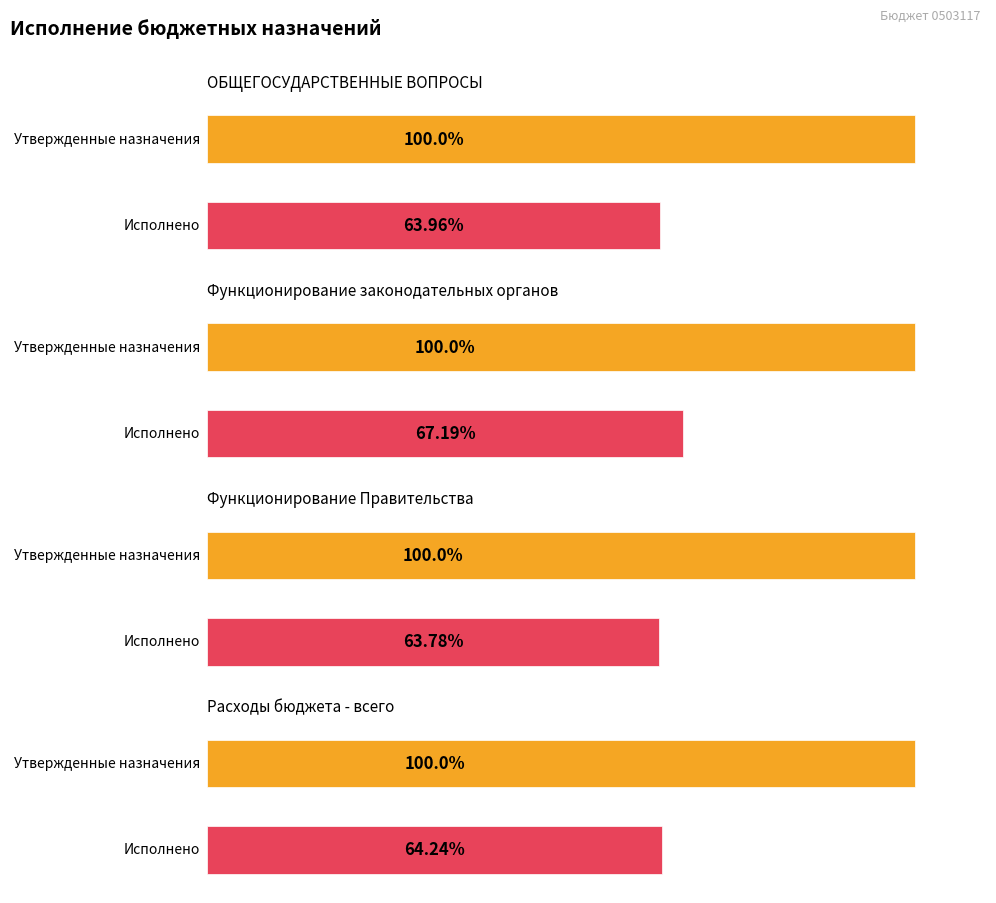

How many data points in Исполнено are less than 3950891?

2